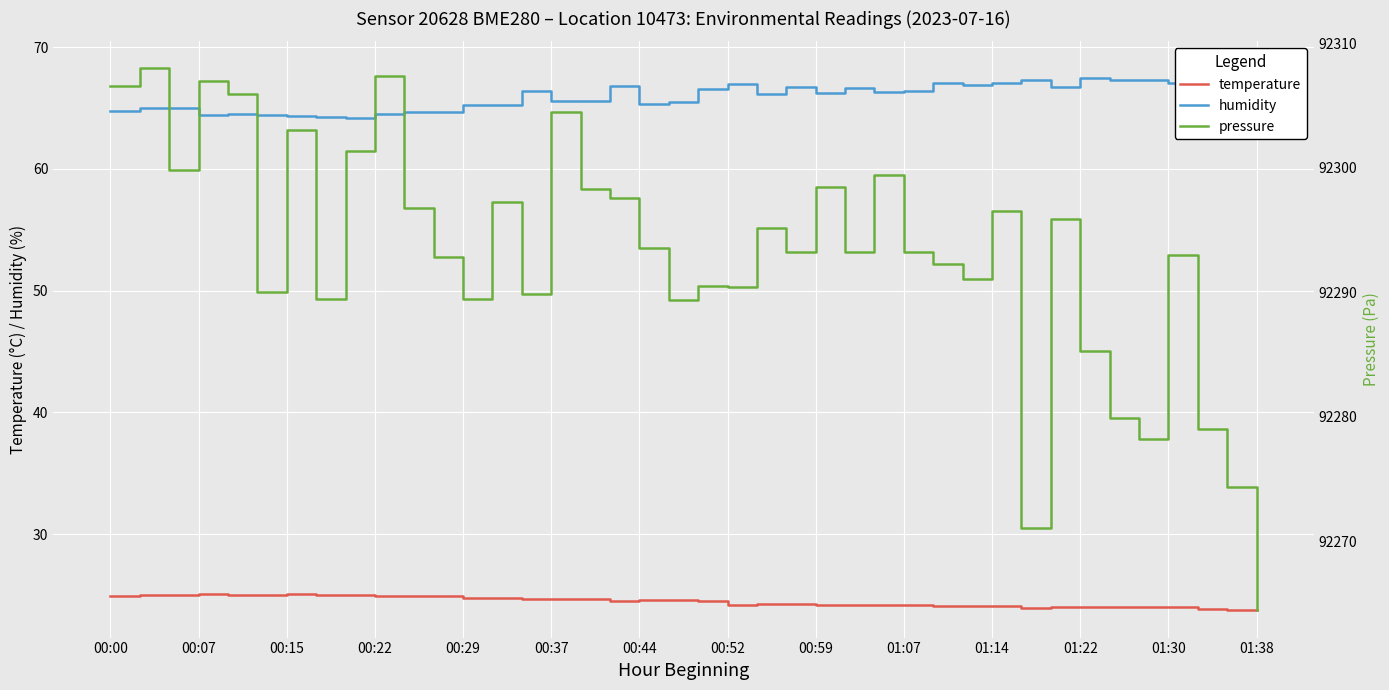

What is the maximum value shown in the chart?

92308.0